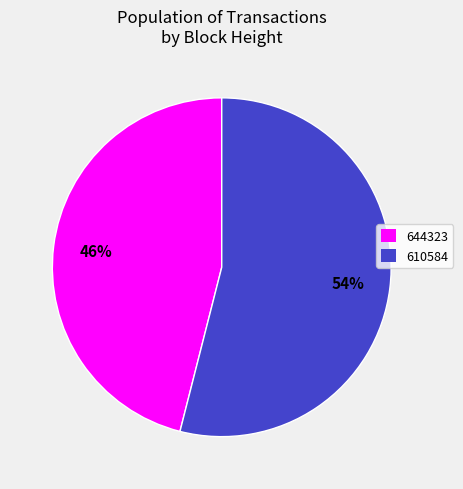

Rank the categories by value from lowest to highest.

644323, 610584